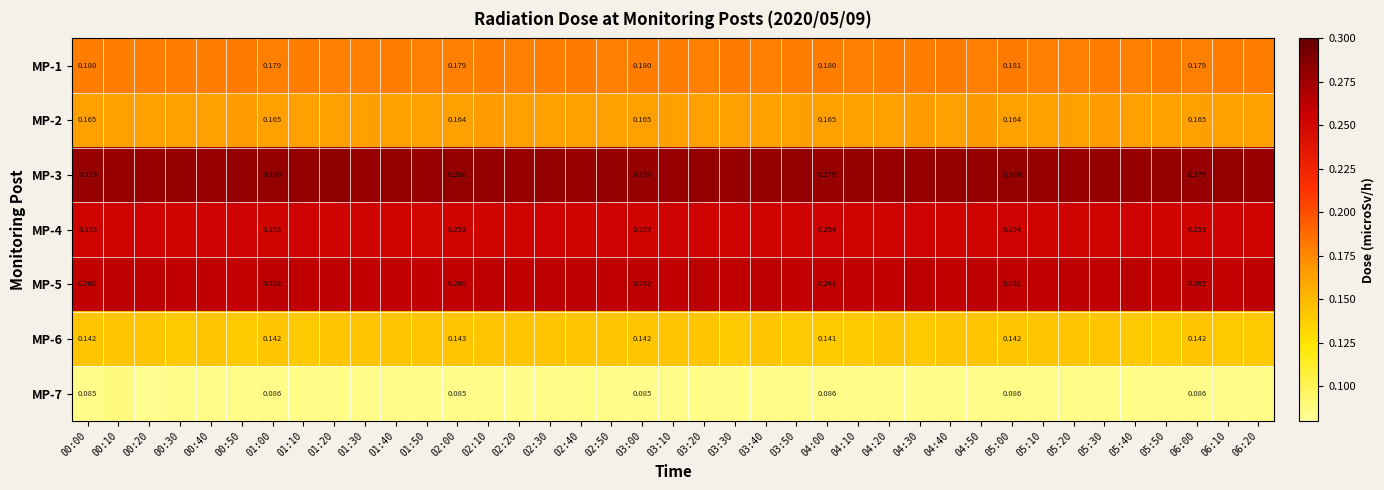

True or false: MP-2 has a value of 0.2 at 04:40.

True